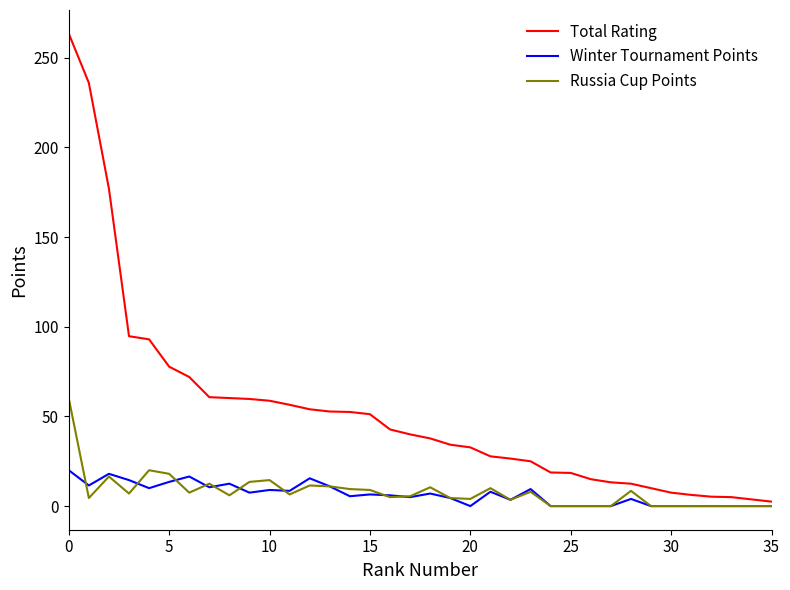

Which series has the largest range (max minus min)?

Total Rating